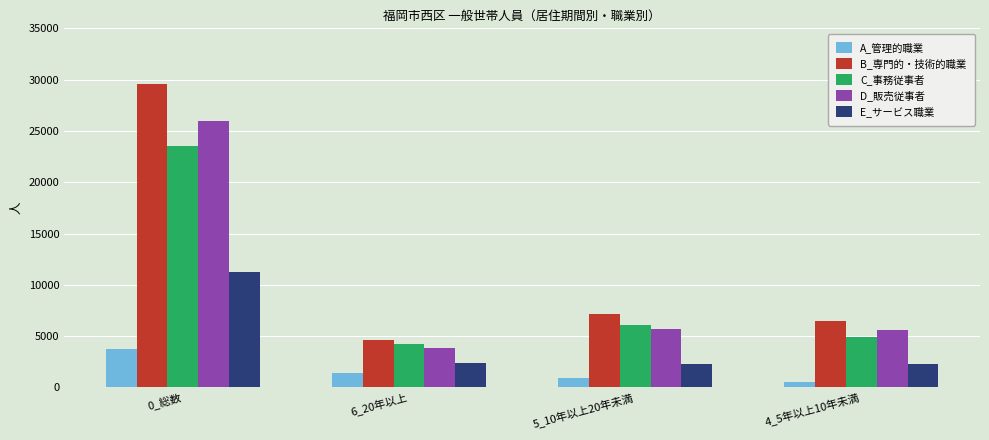

The D_販売従事者 series shows 10179 at 5_10年以上20年未満. True or false?

False